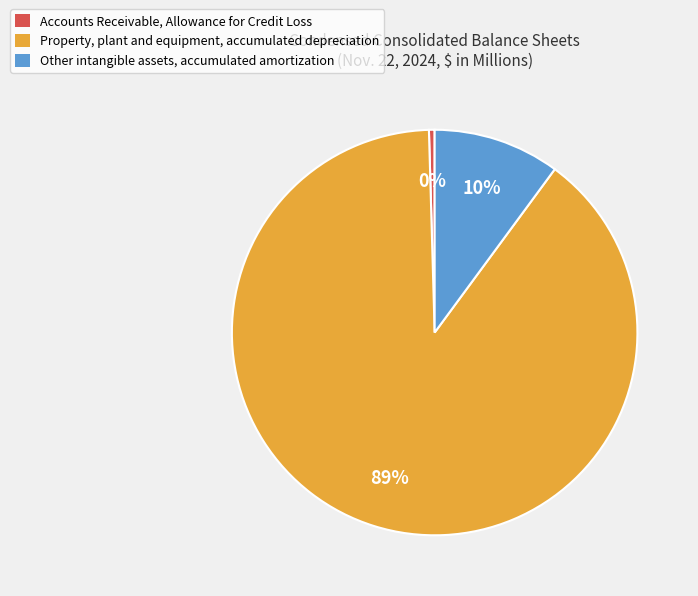

True or false: Other intangible assets, accumulated accounts for 20% of the total.

False